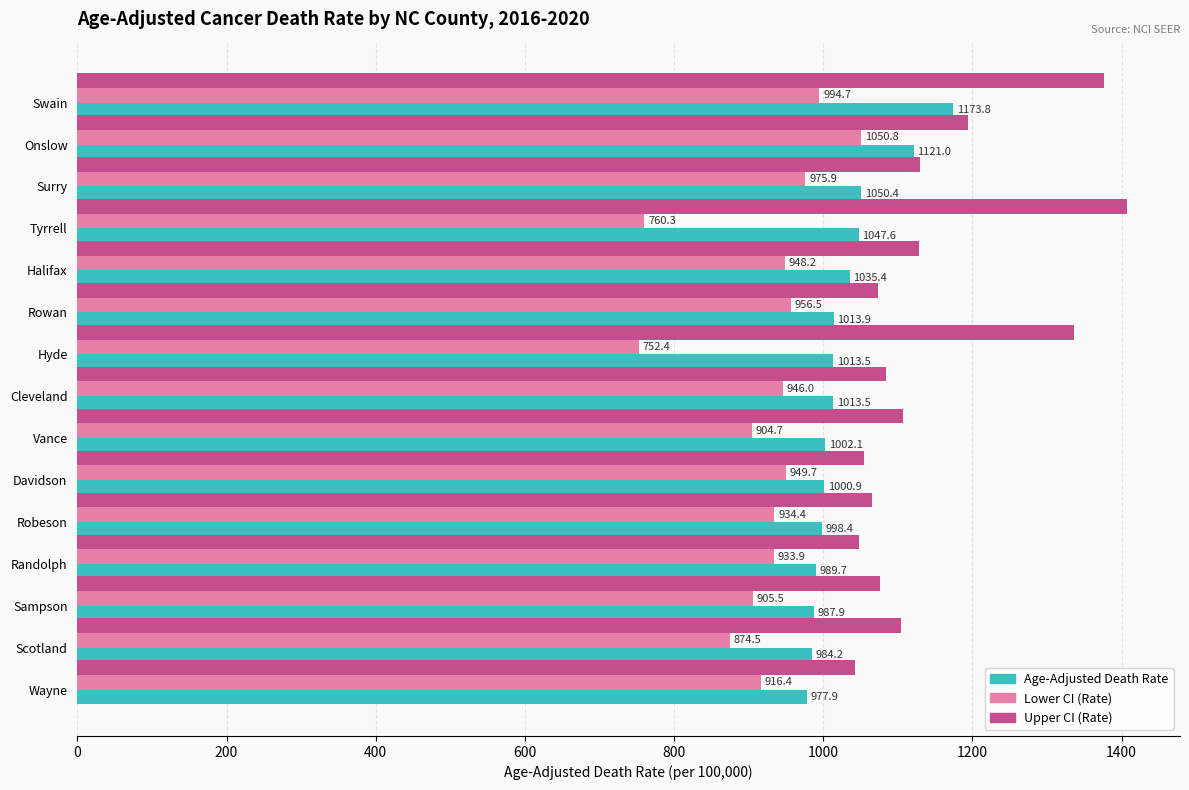

Is it true that Age-Adjusted Death Rate equals 444.2 at Rowan?

False